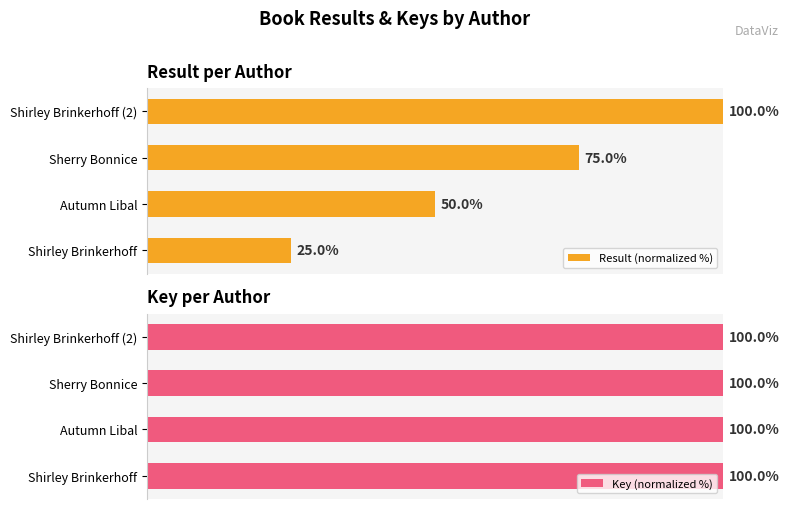

Which series has the widest spread of values?

Result (normalized %)